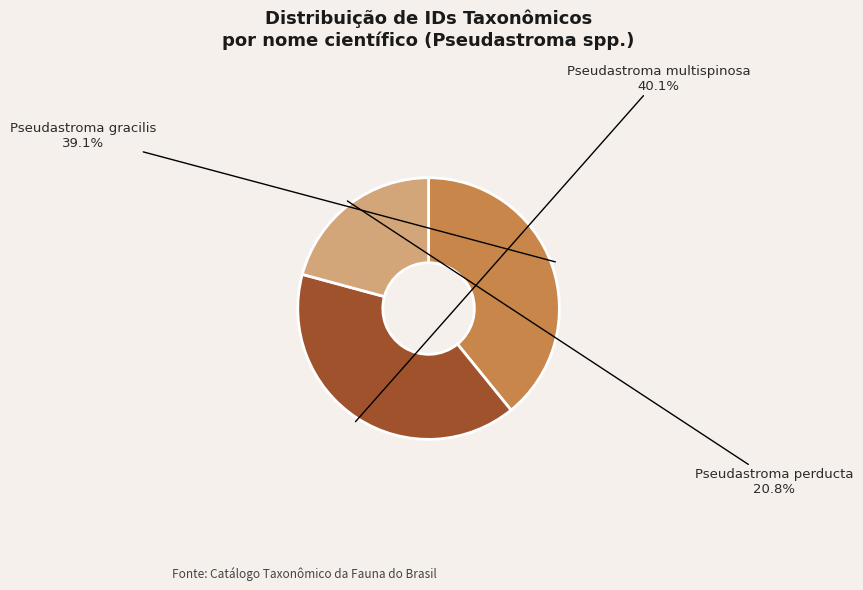

Does Pseudastroma perducta account for over 50% of the chart?

No